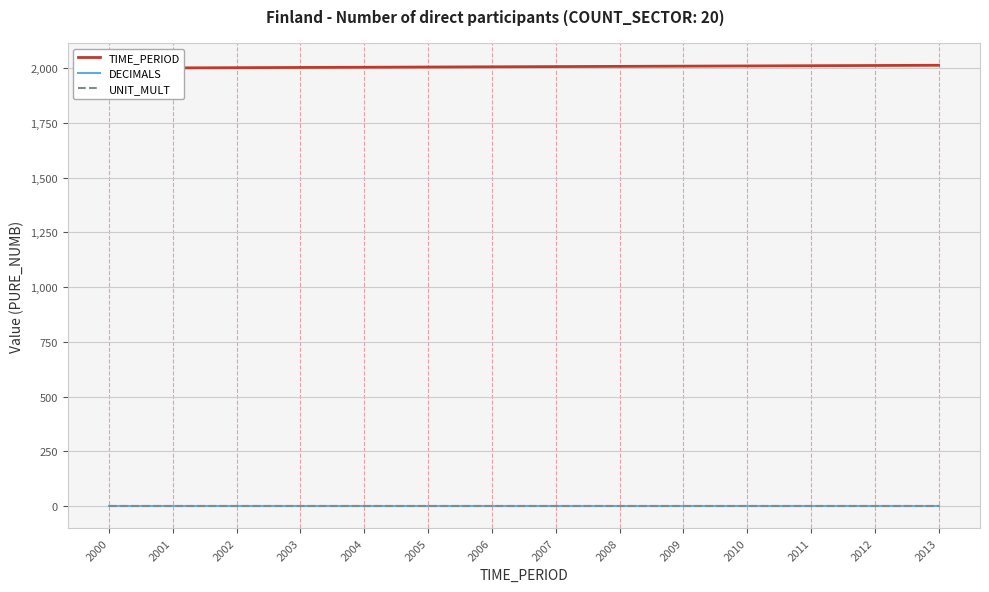

Rank the categories by TIME_PERIOD value from highest to lowest.

2013, 2012, 2011, 2010, 2009, 2008, 2007, 2006, 2005, 2004, 2003, 2002, 2001, 2000